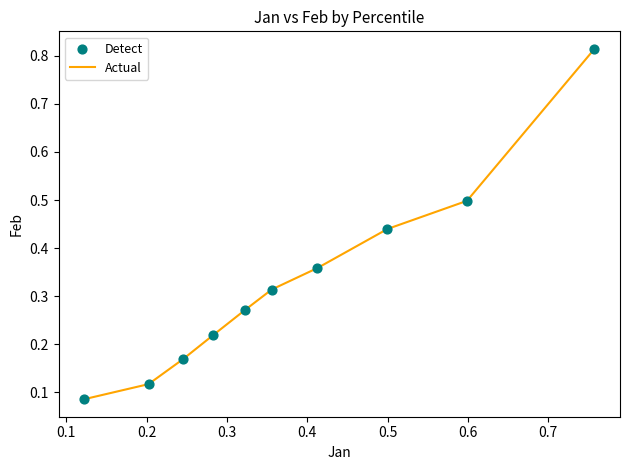

What is the difference between the maximum and minimum values?

0.7